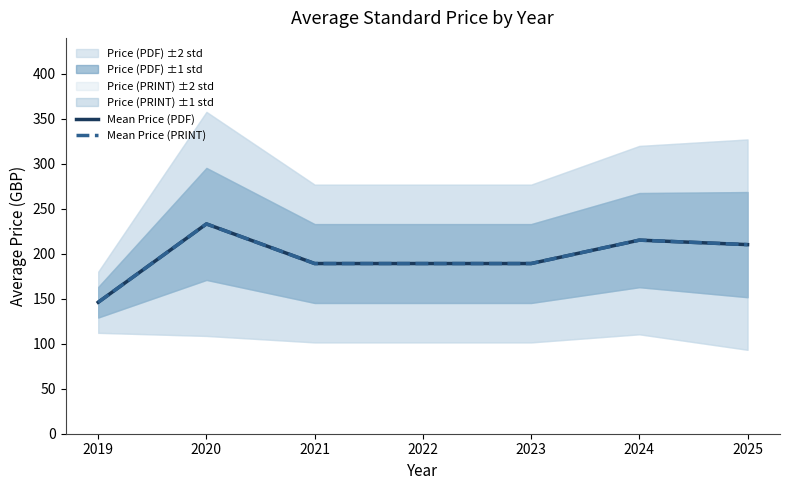

What is the value of the Mean Price (PDF) point at the 4th from the left?

189